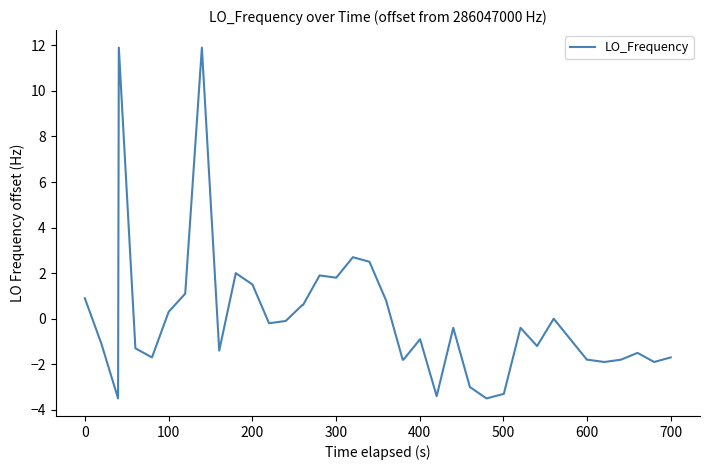

What is the smallest value displayed?

-3.5